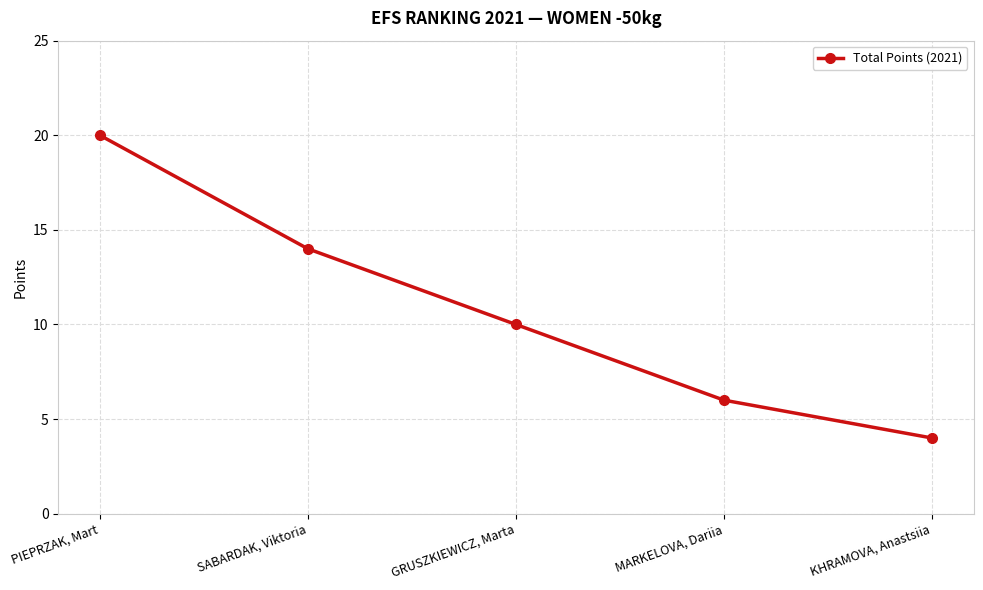

What is the label of the 5th point from the left?

KHRAMOVA, Anastsiia